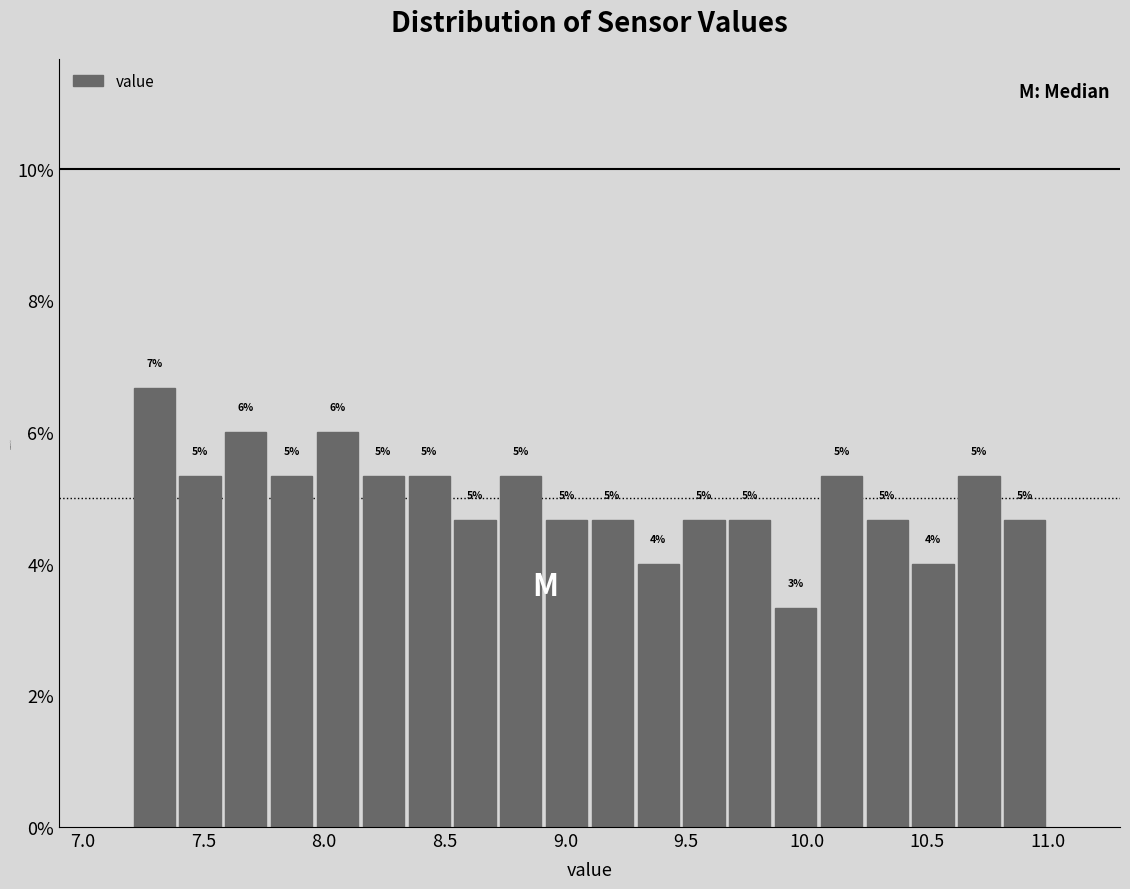

Around what value on the x-axis is the tallest bar? Give the approximate position of its centre, as read against the axis.

7.30